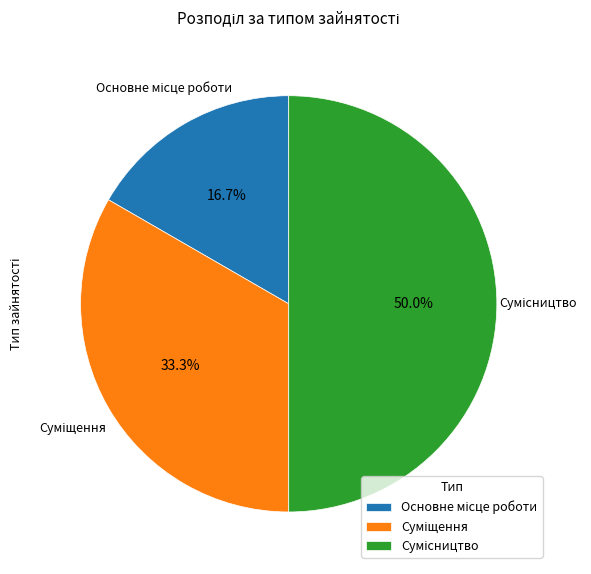

How many segments does this pie chart have?

3